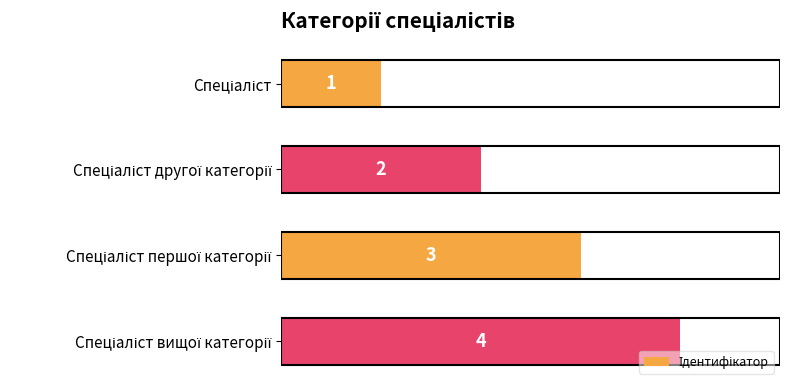

How many values are between 2 and 4?

3